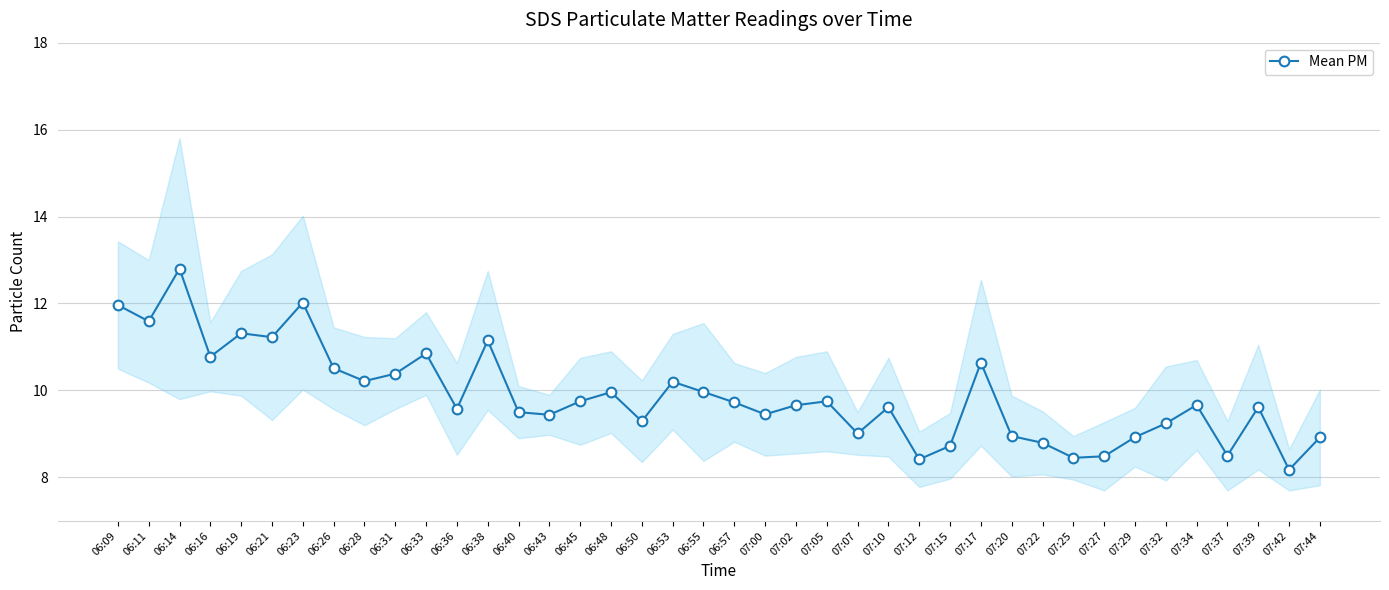

Approximately how many times larger is the value at 06:23 compared to 06:11?

1.0